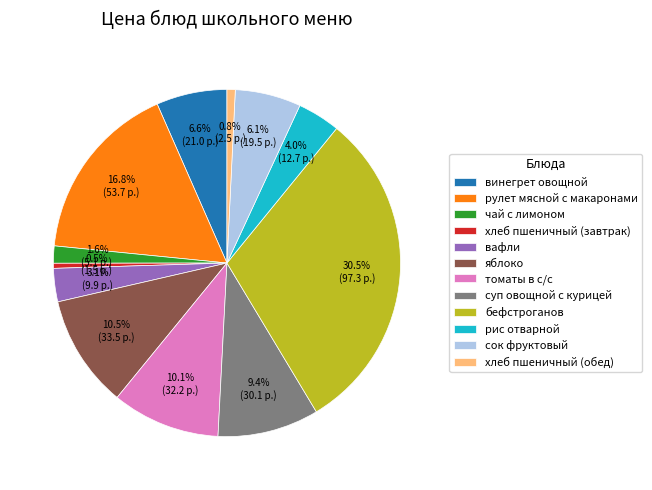

What percentage do винегрет овощной and томаты в с/с together represent?

16.7%